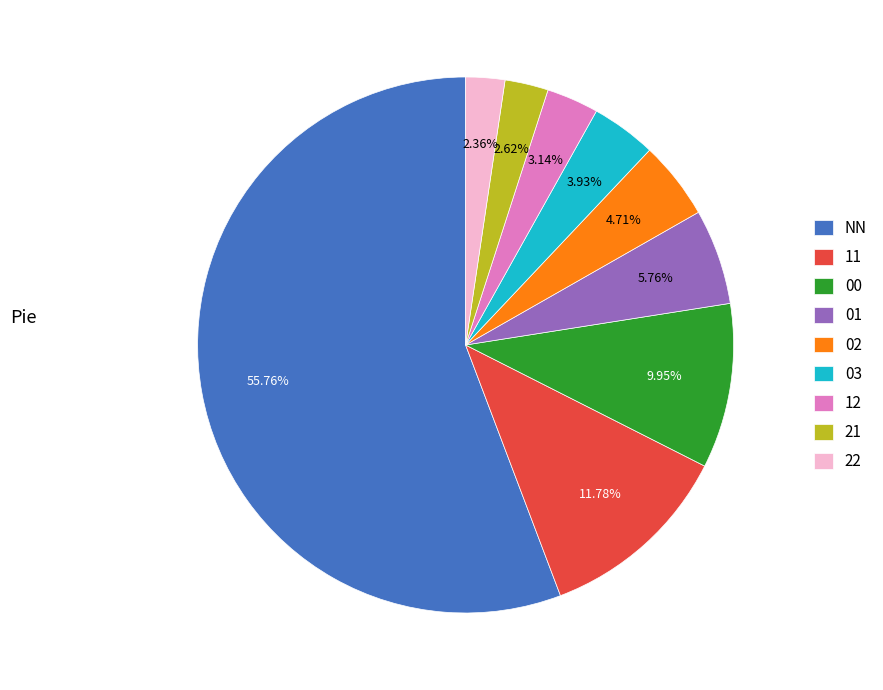

How many slices are in this pie chart?

9